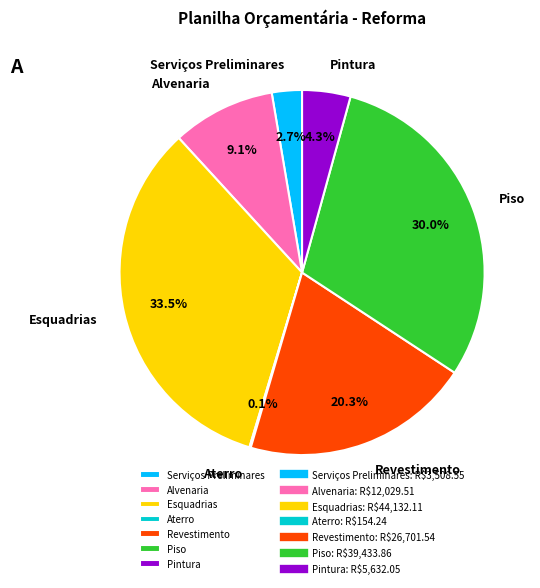

Which slice is the largest?

Esquadrias